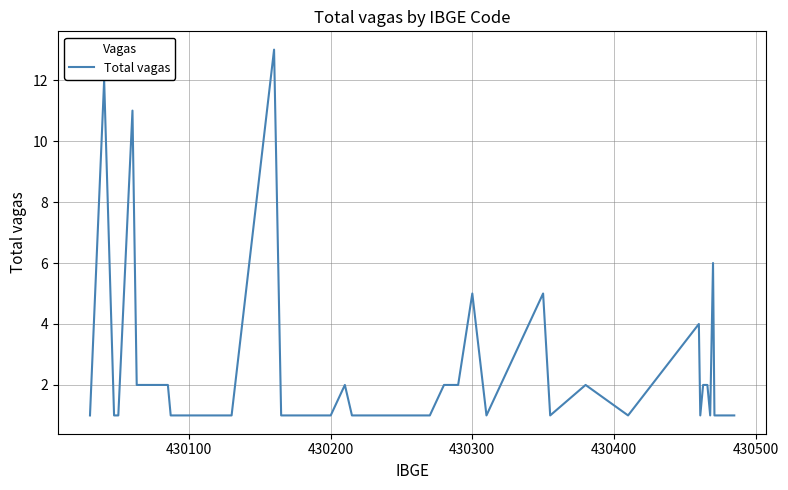

What is the difference between the maximum and minimum values?

12